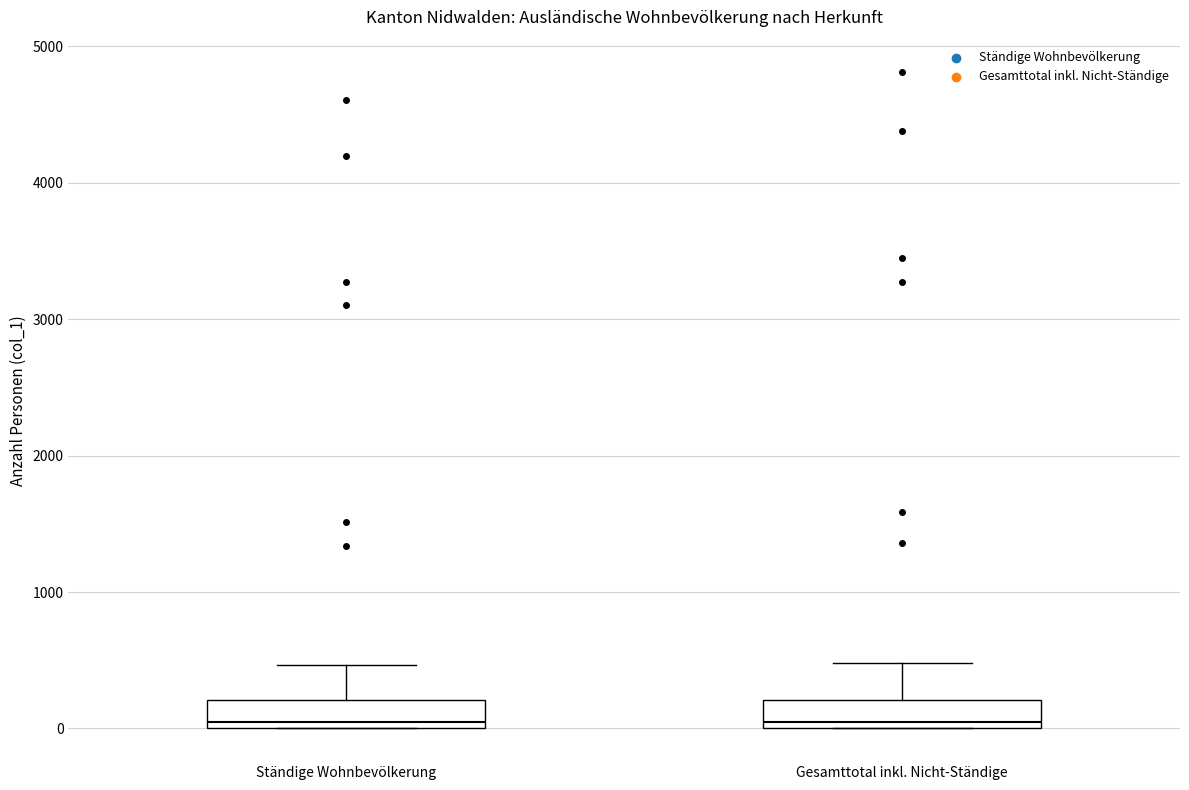

Reading left to right, transcribe this box plot: for each box, give where its median line is, the range the box spans, and where its two whiskers end, as read against the y-axis. The values are not printed on the chart, so give them approximately, as read against the axis.

Ständige Wohnbevölkerung: median 100, box 0 to 200, whiskers 0 to 500
Gesamttotal inkl. Nicht-Ständige: median 100, box 0 to 200, whiskers 0 to 500